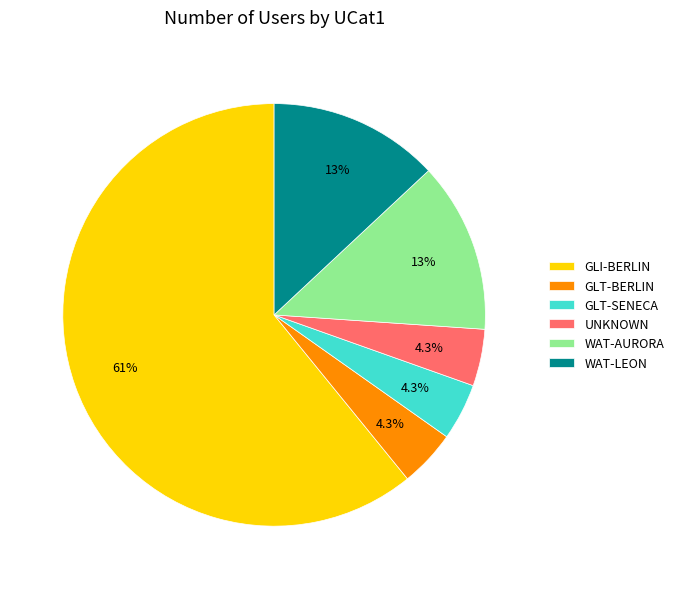

Between WAT-AURORA and UNKNOWN, which is larger?

WAT-AURORA